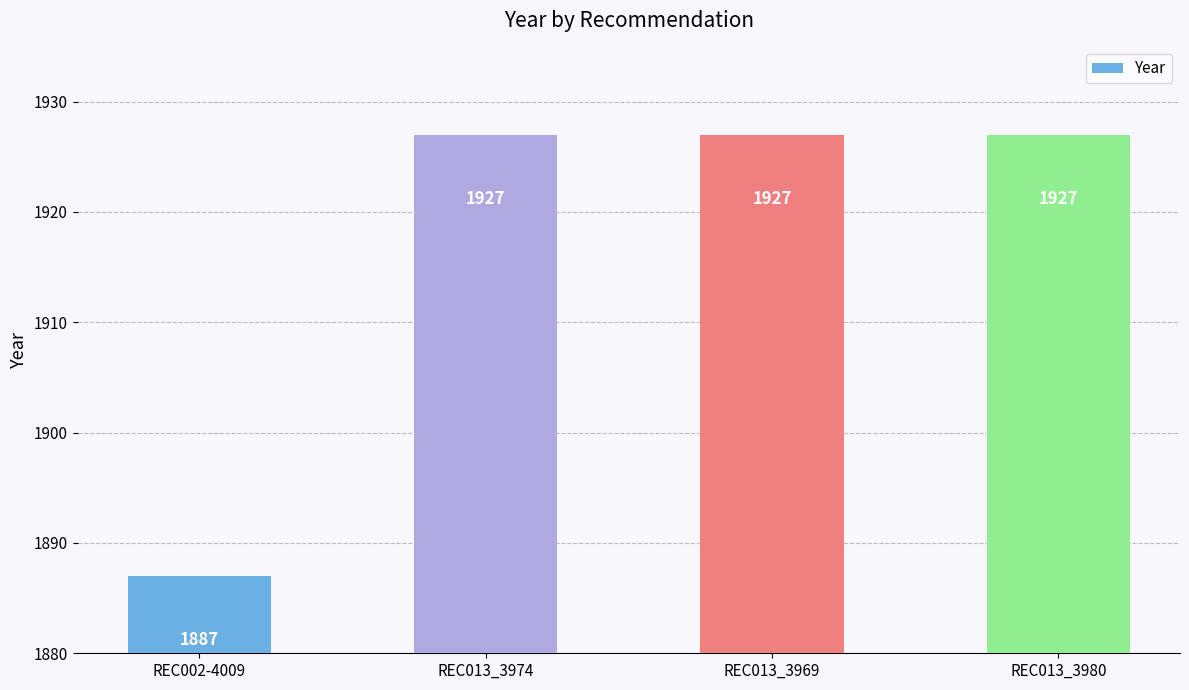

What is the label of the 1st bar from the left?

REC002-4009